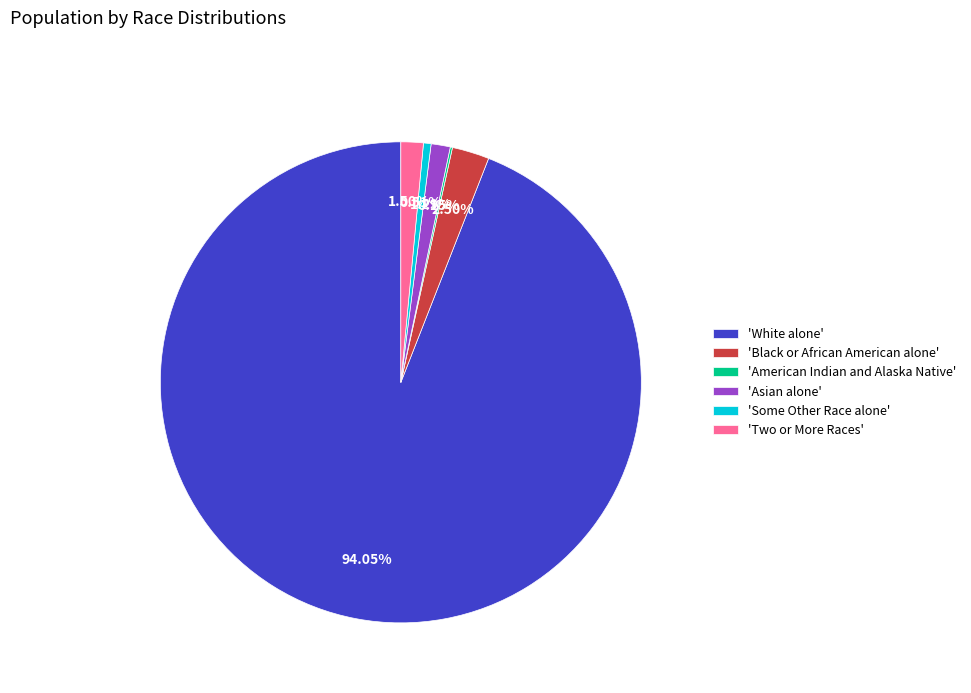

Do 'Black or African American alone' and 'Two or More Races' together represent more than half of the pie?

No